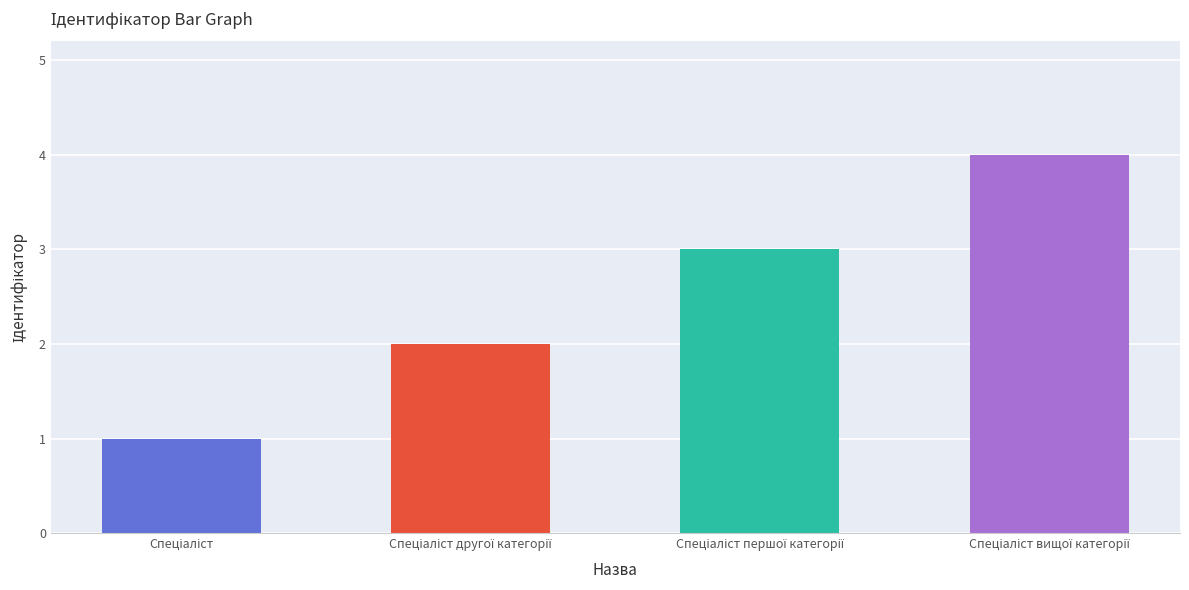

What is the sum of all values?

10